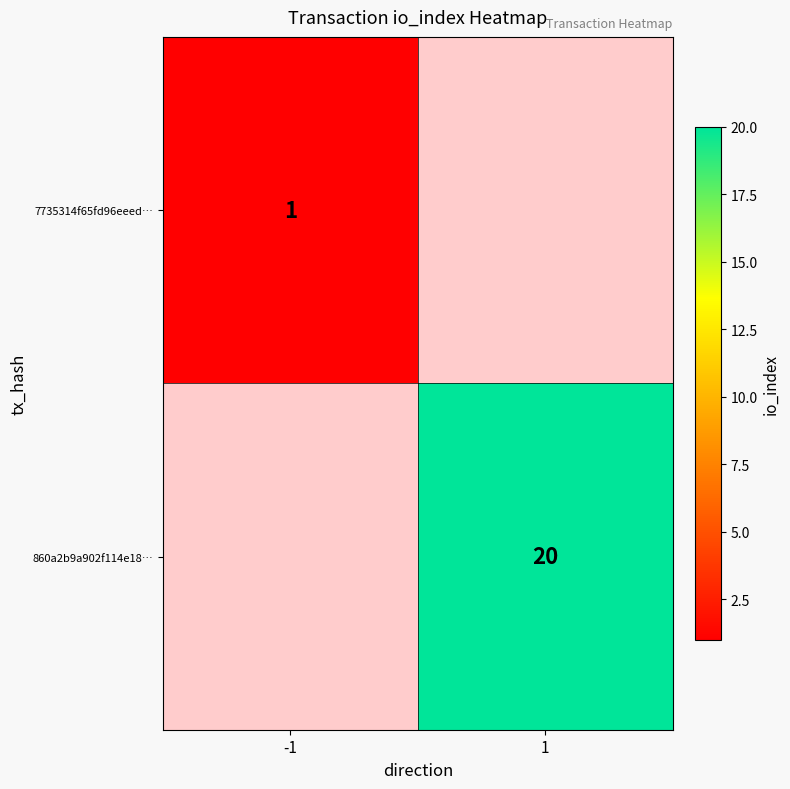

What is the greatest value displayed?

20.0